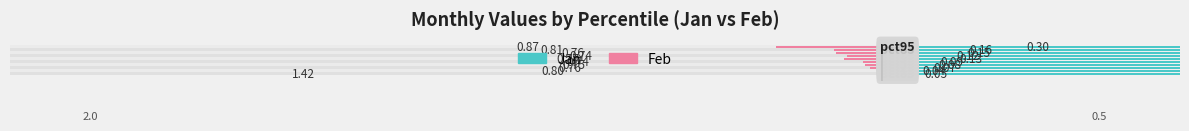

What is the greatest value displayed?

1.4